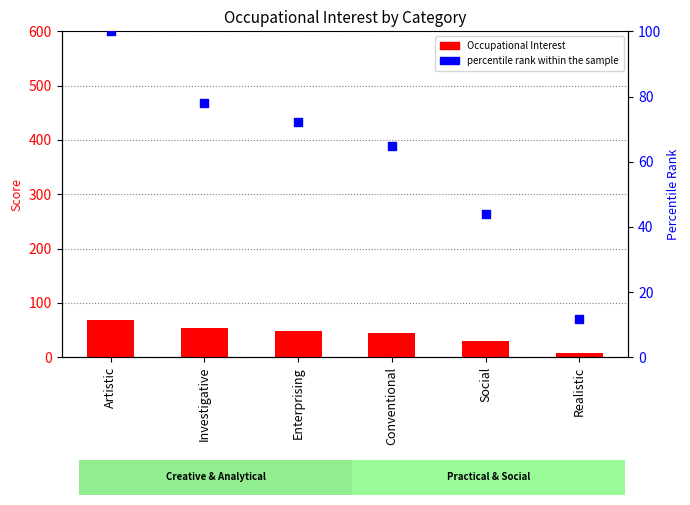

Which series reaches the minimum Y coordinate?

Occupational Interest